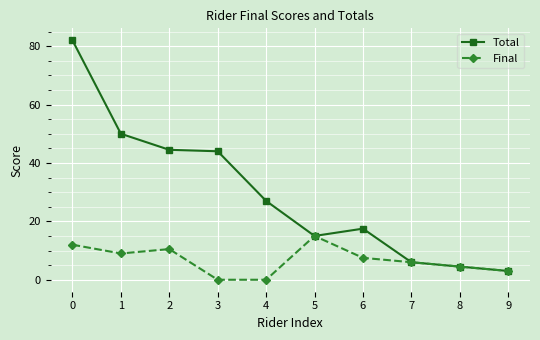

Reading left to right, list all the values displayed in this chart.

Total: 0=82.0	1=50.0	2=44.5	3=44.0	4=27.0	5=15.0	6=17.5	7=6.0	8=4.5	9=3.0
Final: 0=12.0	1=9.0	2=10.5	3=0.0	4=0.0	5=15.0	6=7.5	7=6.0	8=4.5	9=3.0